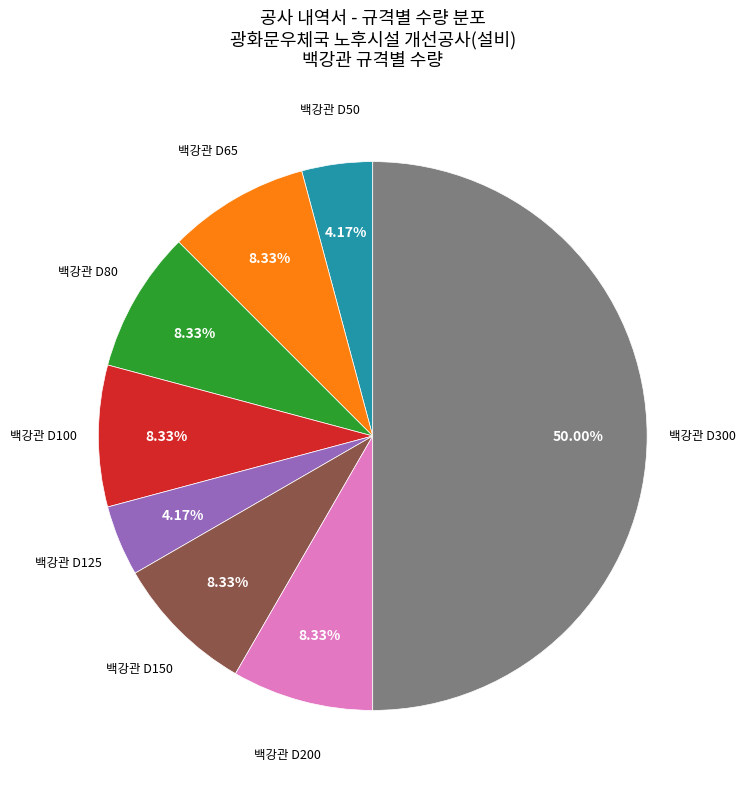

Count the number of slices in the pie.

8